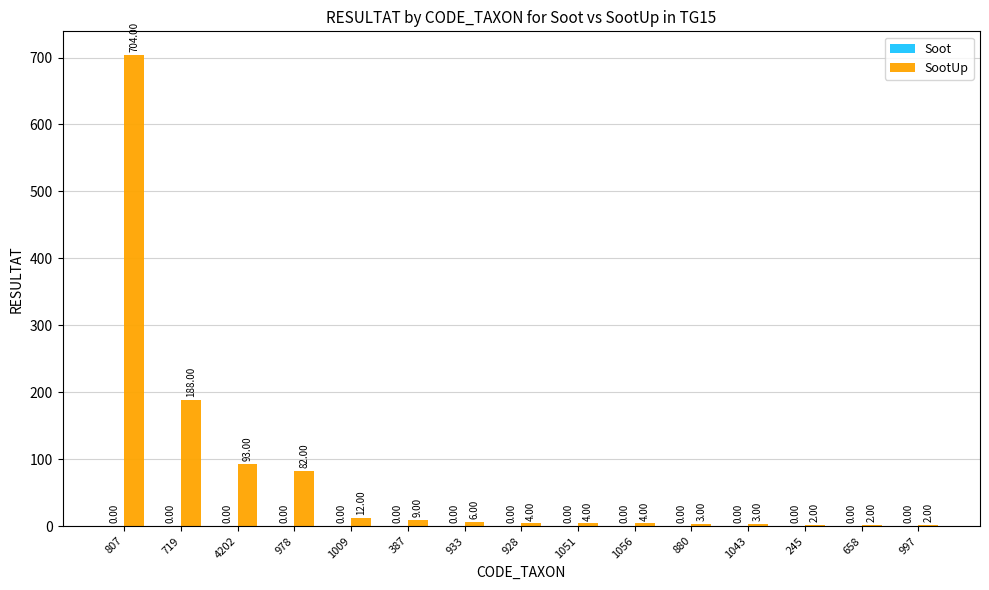

Between 928 and 245, which is larger?

928